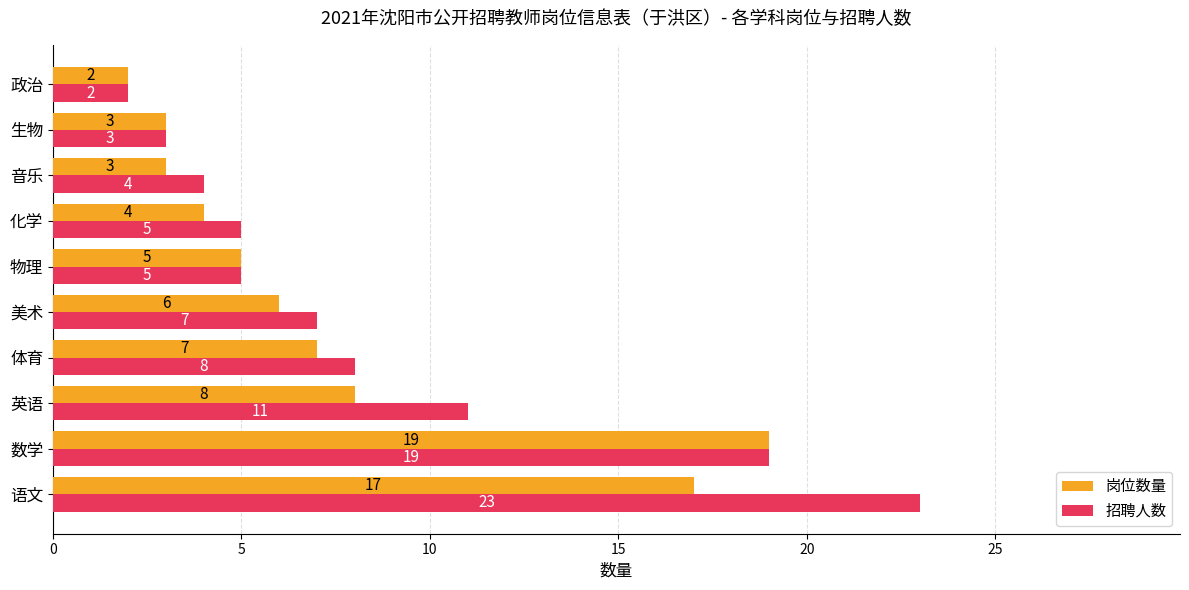

How many categories are shown in the chart?

10